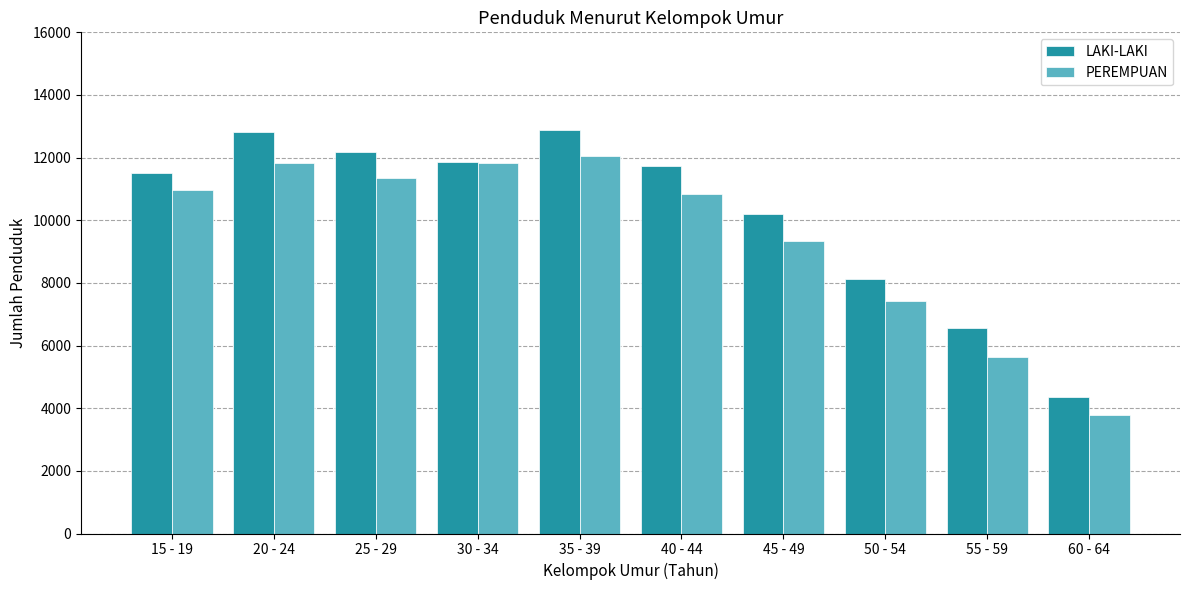

How many bars are there in total?

20